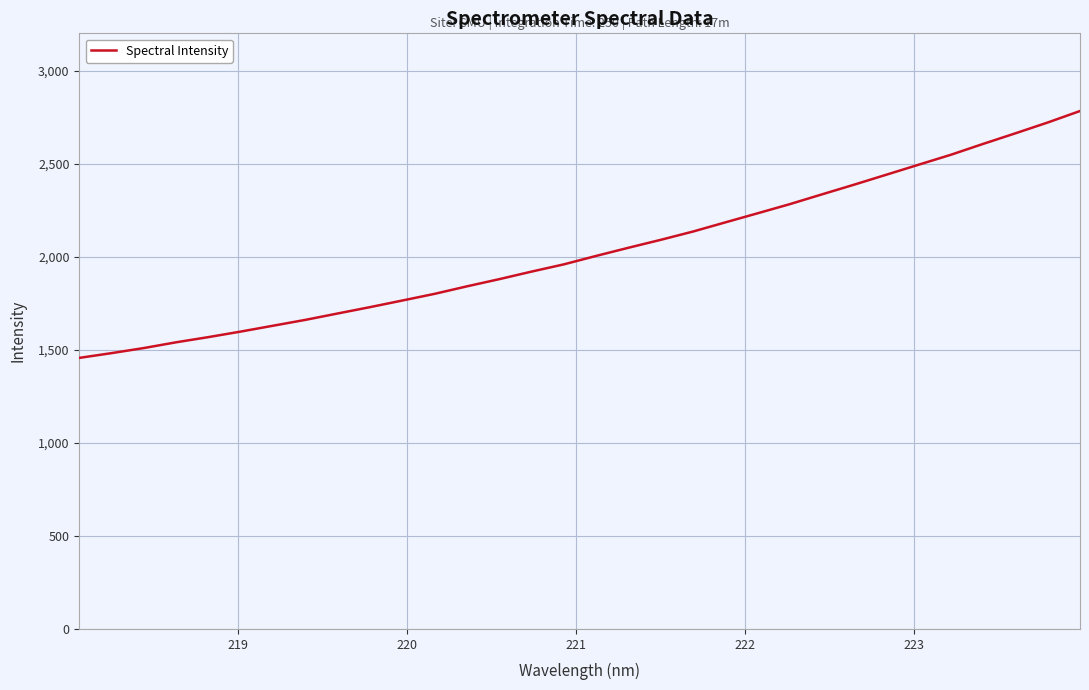

What is the minimum value shown in the chart?

1456.5